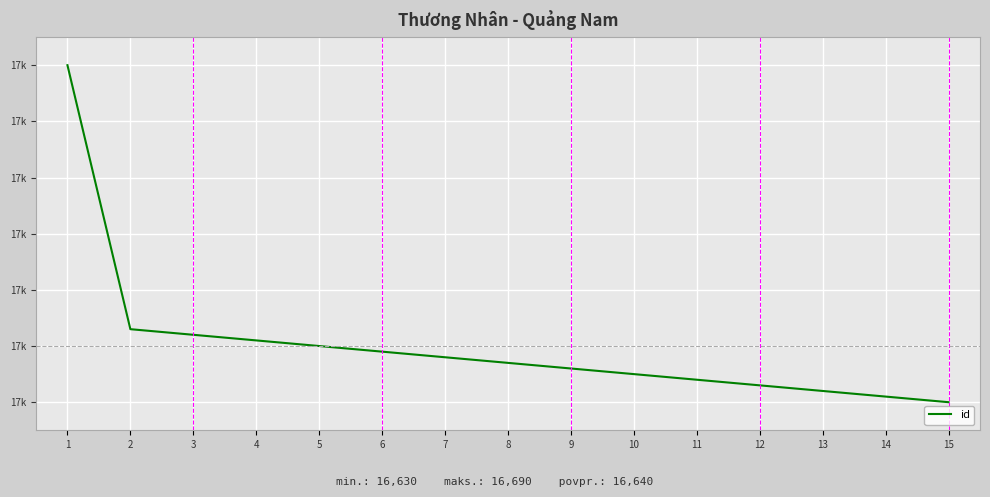

Reading left to right, transcribe all the data shown in this chart.

16690	16643	16642	16641	16640	16639	16638	16637	16636	16635	16634	16633	16632	16631	16630